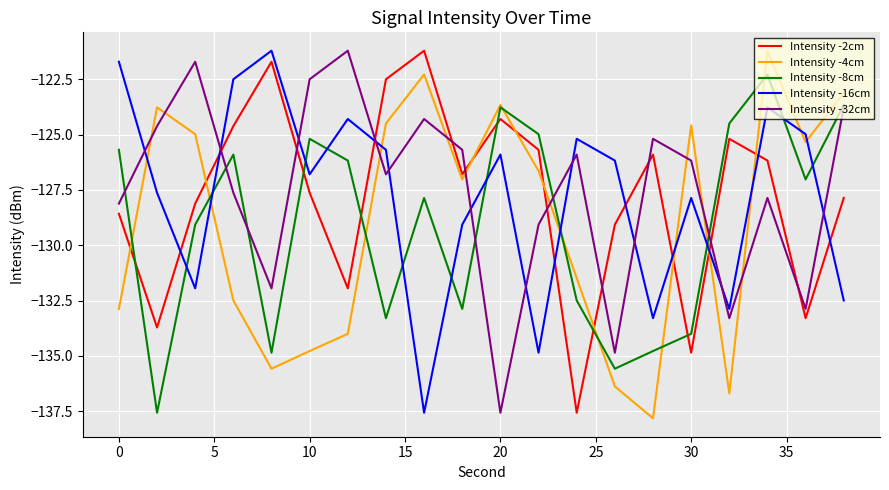

What is the minimum value for Intensity -32cm?

-137.6